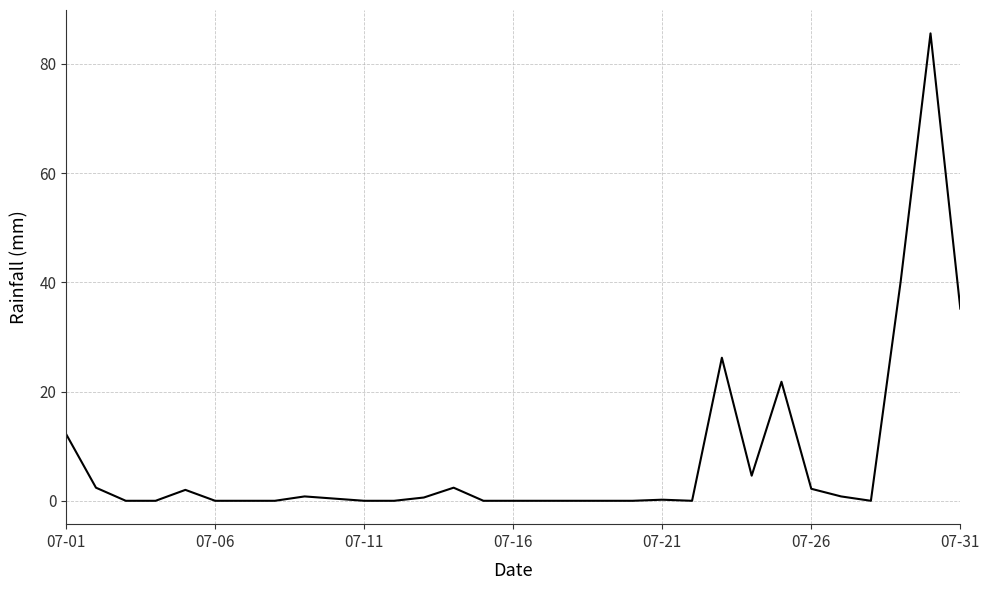

What is the difference between the maximum and minimum values?

85.6